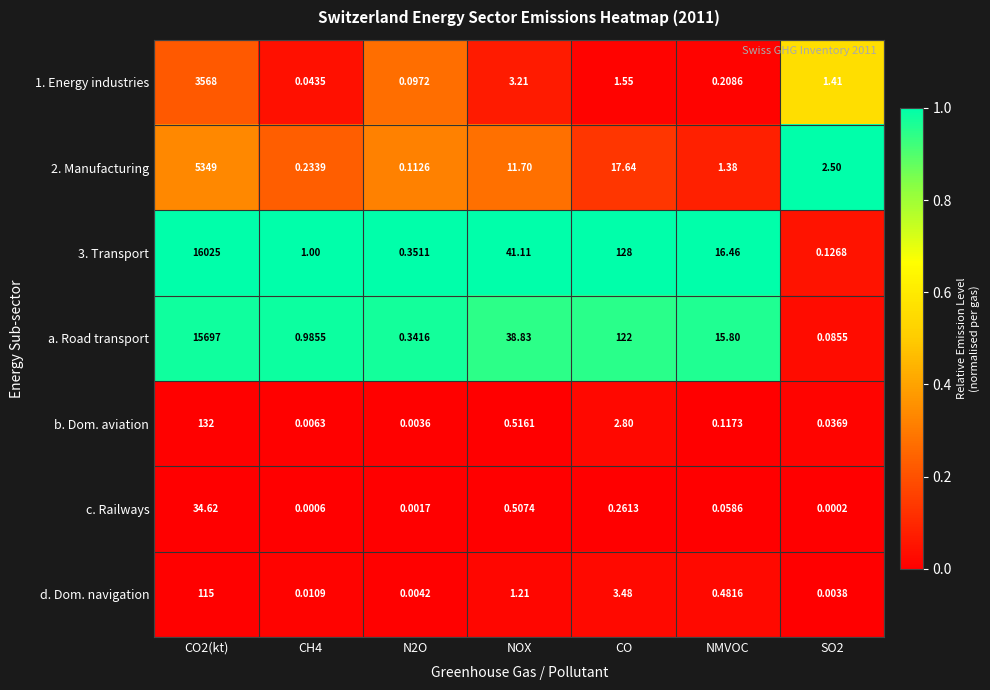

Is the value of 2. Manufacturing at CO greater than the value of 3. Transport at NOX?

No